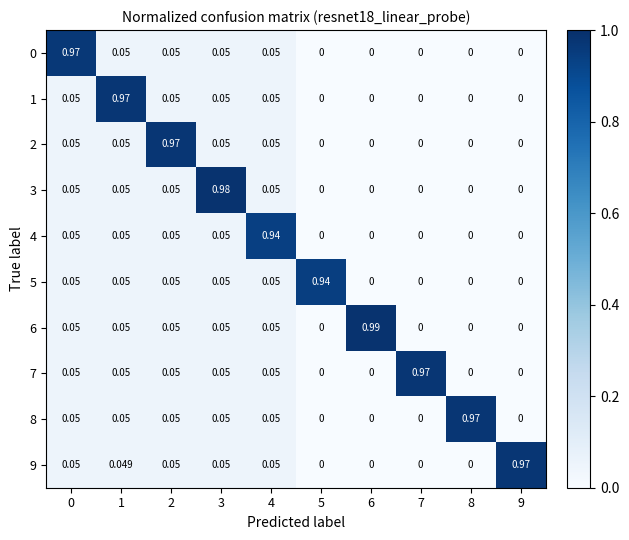

Count the number of data series in this chart.

10